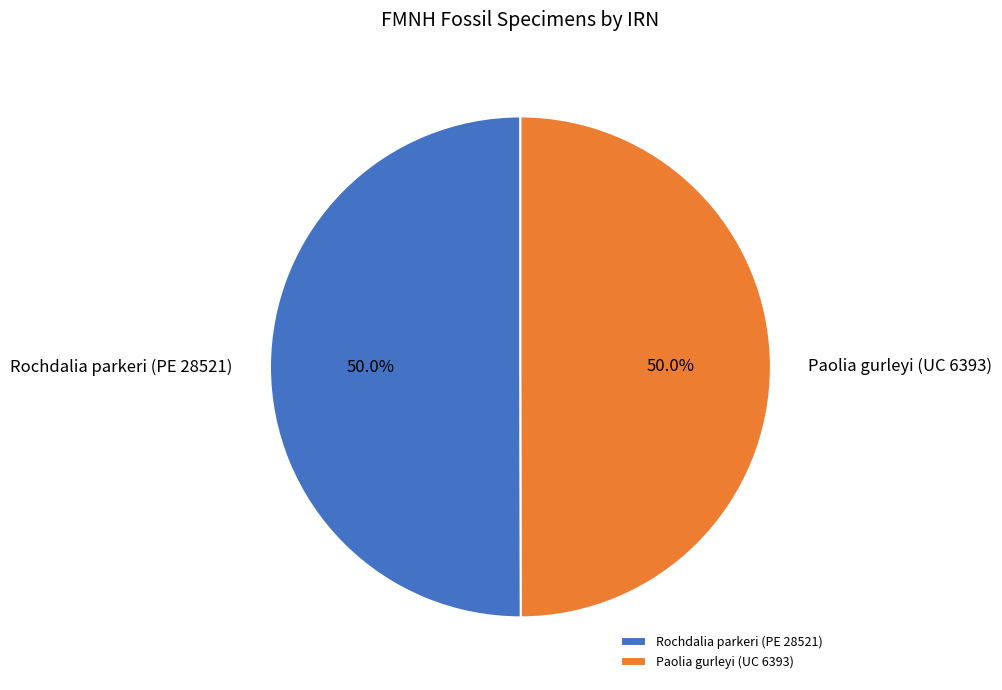

What is the ratio of the value at Paolia gurleyi (UC 6393) to the value at Rochdalia parkeri (PE 28521)?

1.0